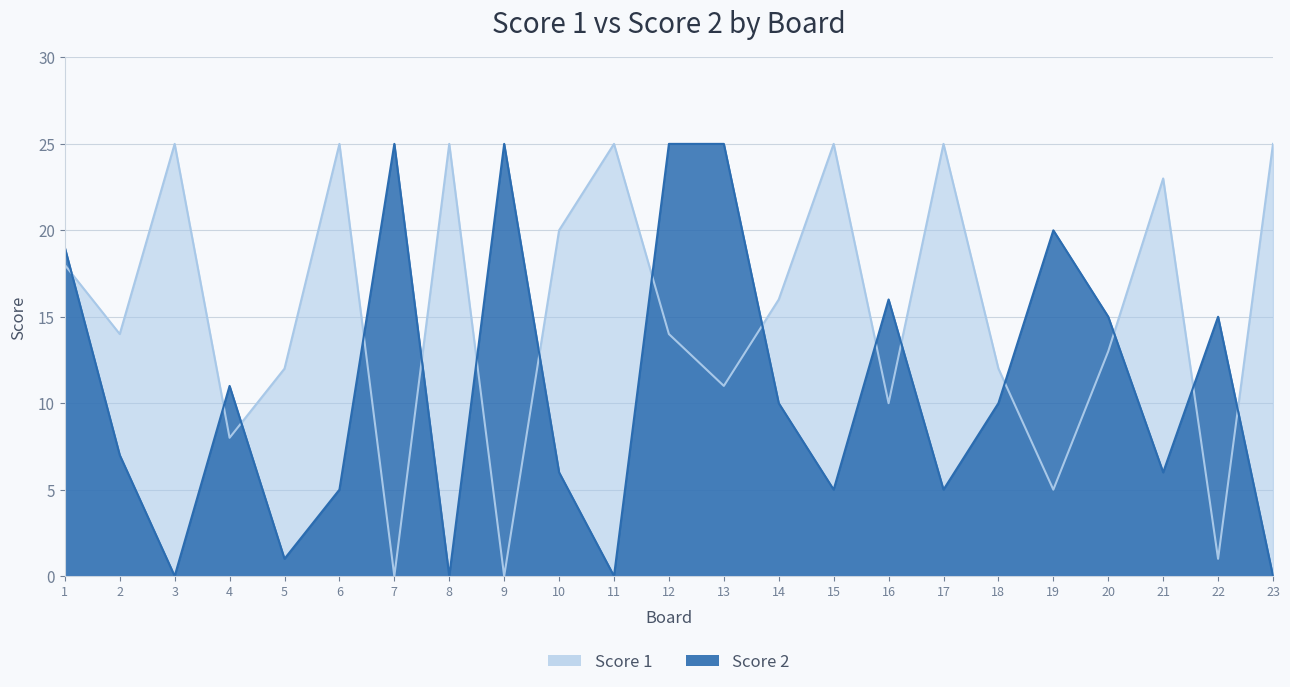

Is the value of Score 1 at 4 greater than the value of Score 2 at 21?

Yes